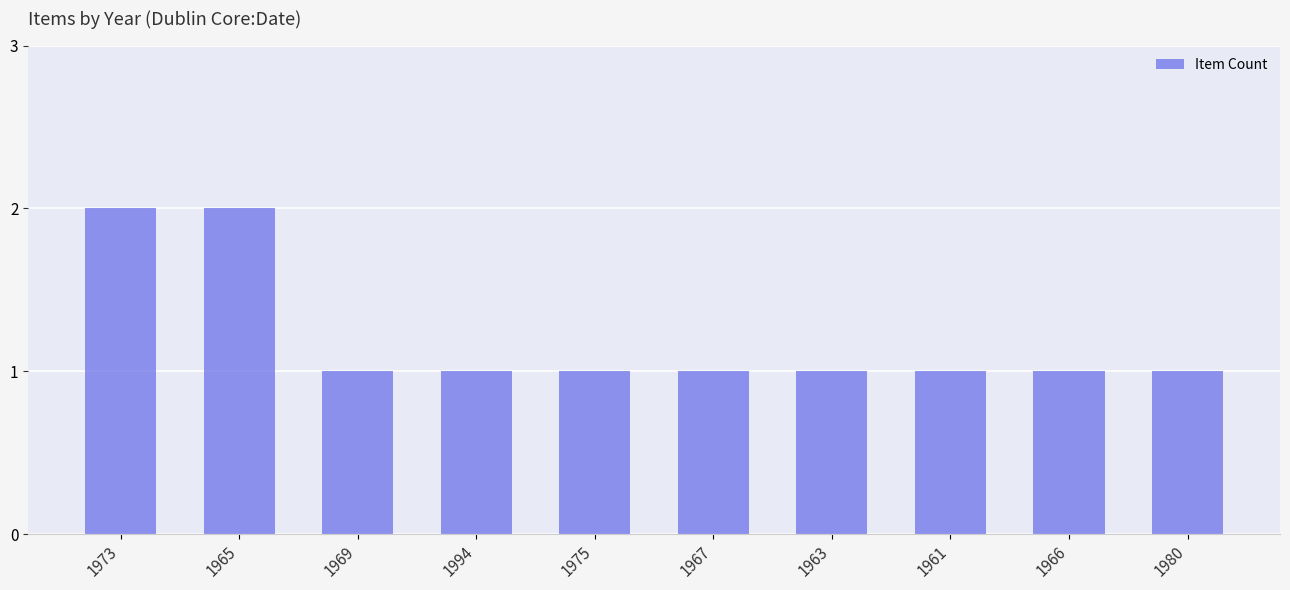

What is the value of the 6th bar from the left?

1